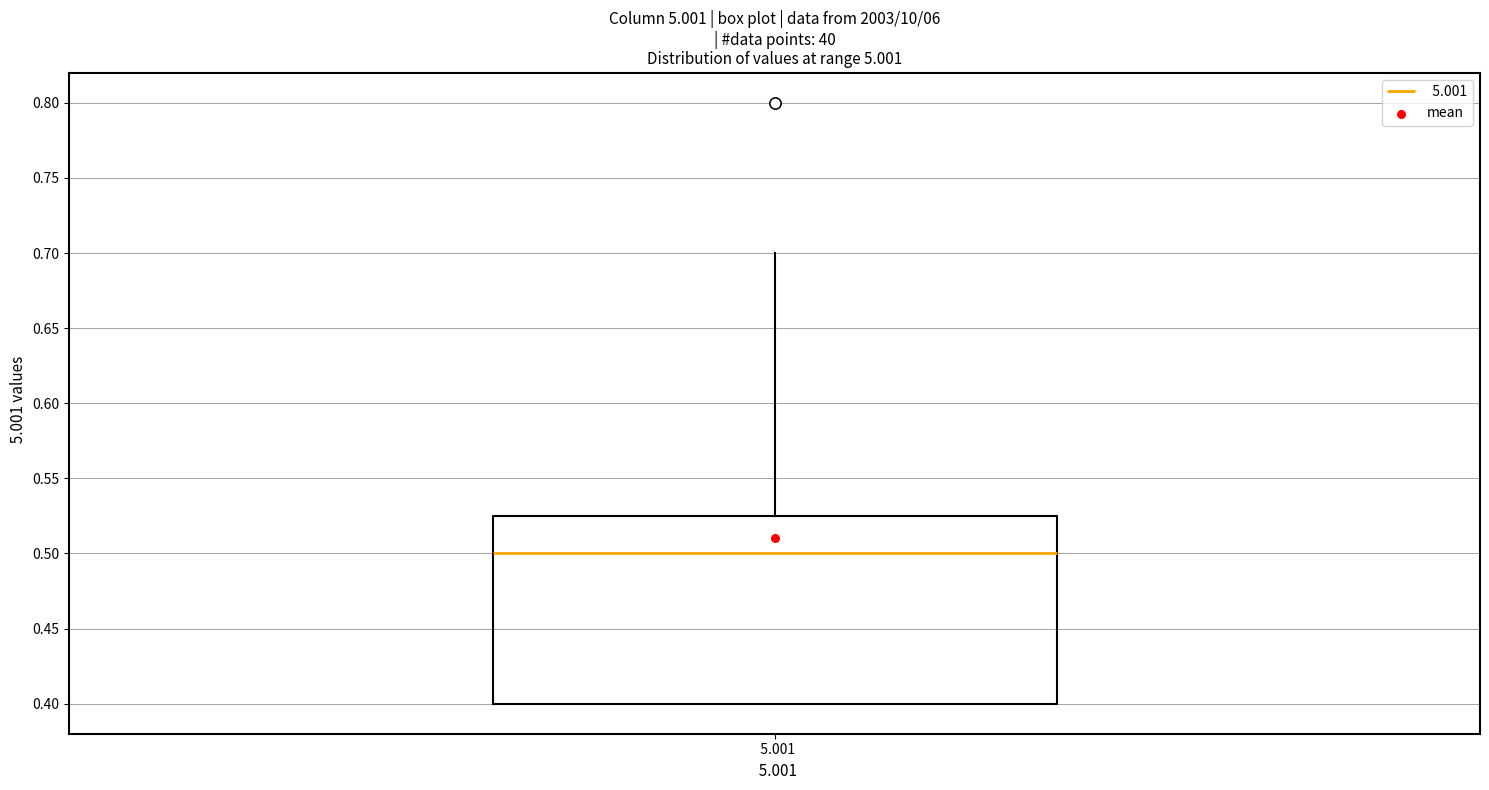

Where does the upper whisker of the box at x = 5.001 end on the y-axis? The values are not printed on the chart, so give them approximately, as read against the axis.

0.700